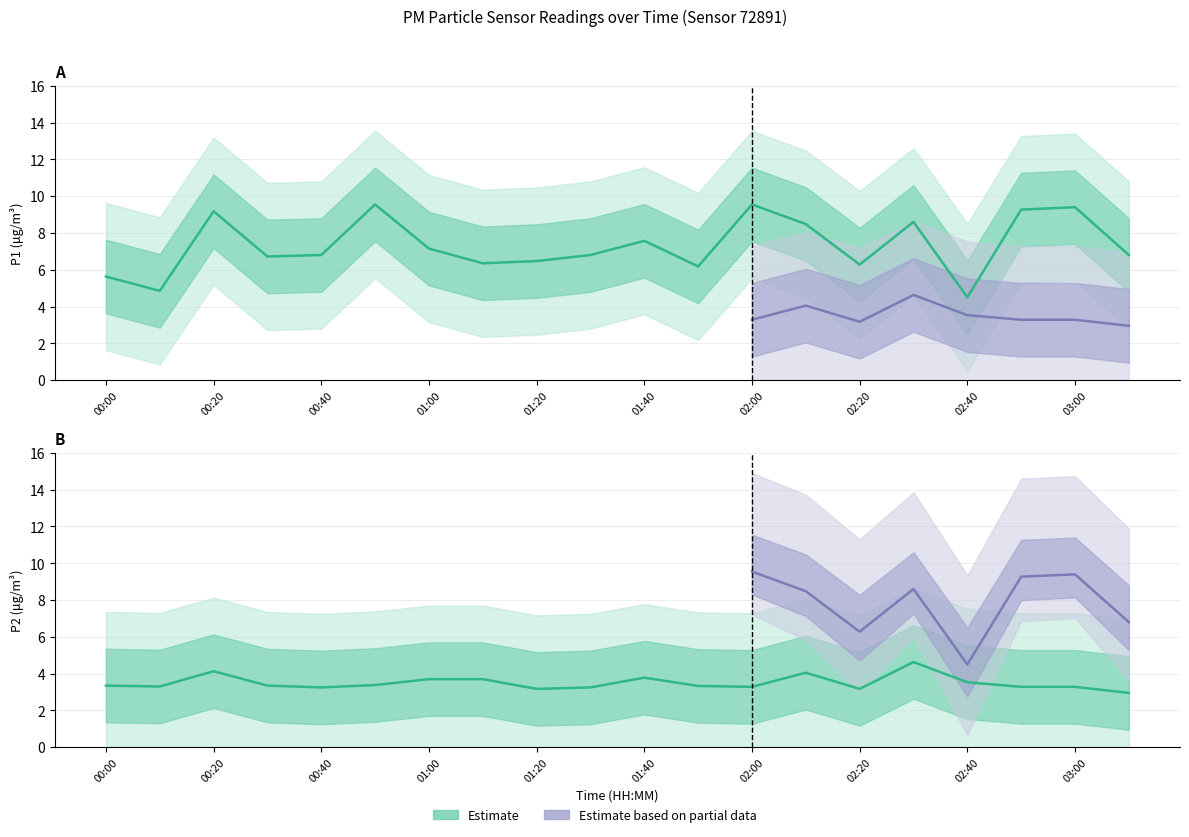

Is it true that P1 equals 14.8 at 02:00?

False